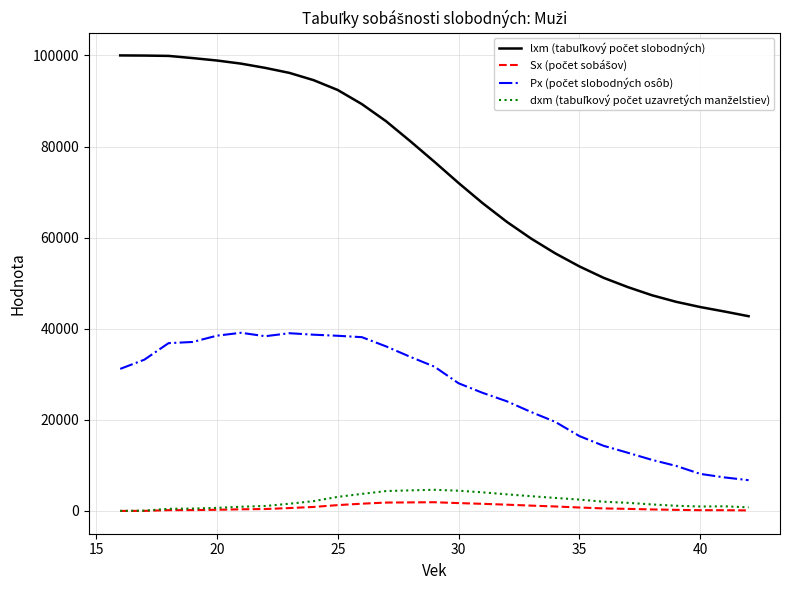

Does the chart display data point markers on the line(s)?

No